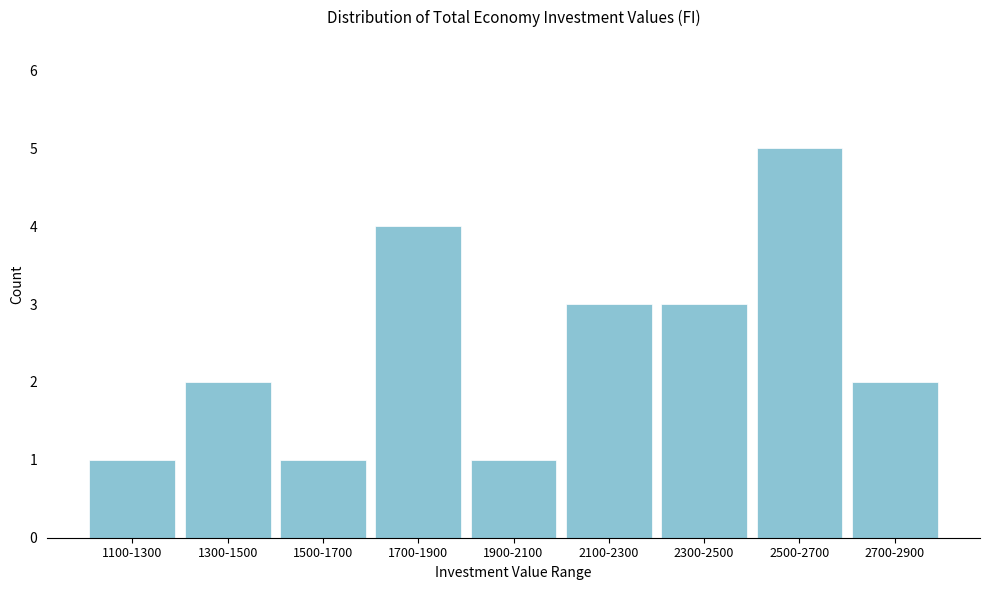

Reading left to right, extract all data points from this chart.

1	2	1	4	1	3	3	5	2